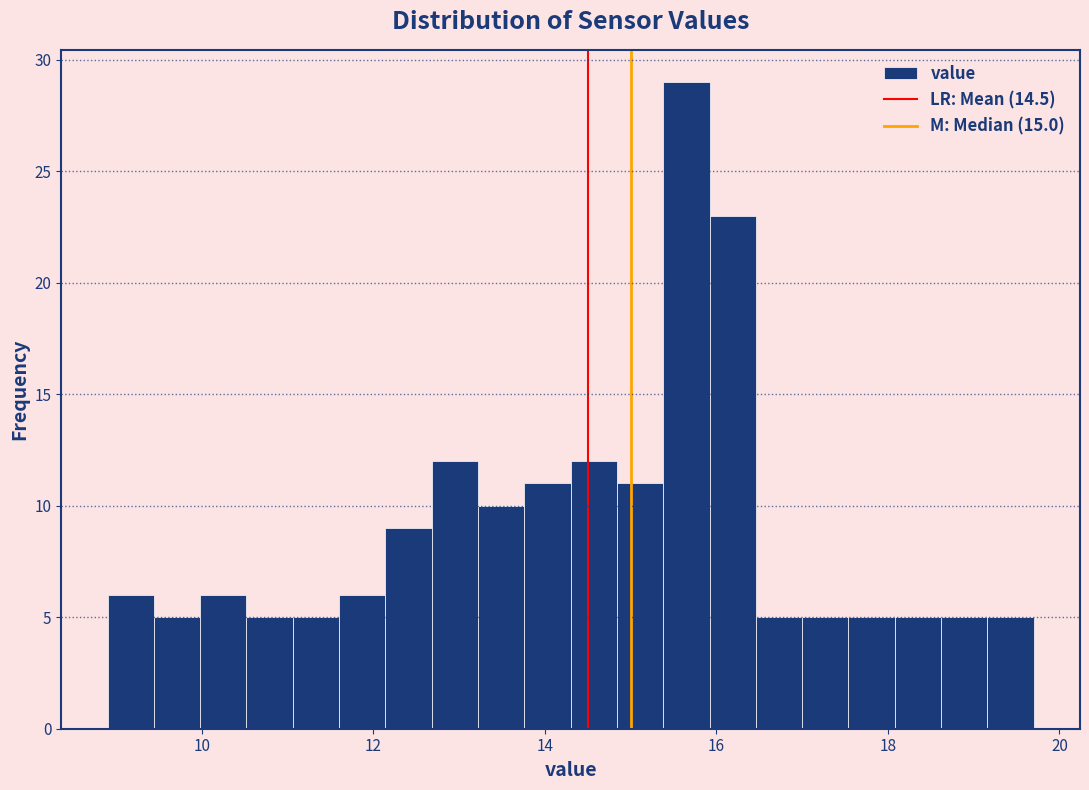

Around what value on the x-axis is the tallest bar? Give the approximate position of its centre, as read against the axis.

15.6